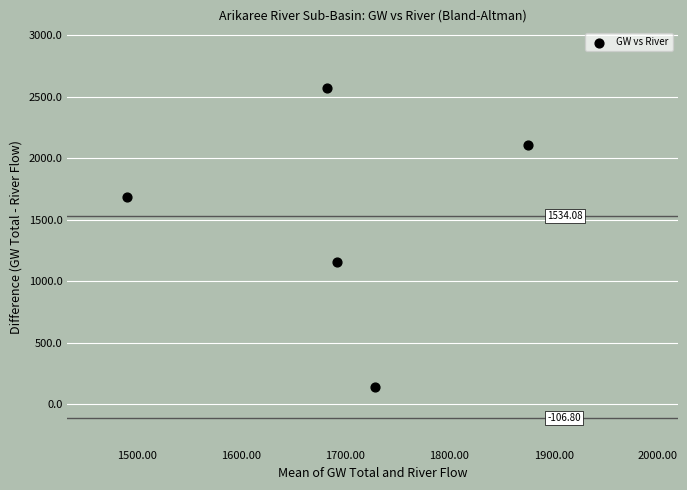

What is the range of X values (max minus min)?

384.0